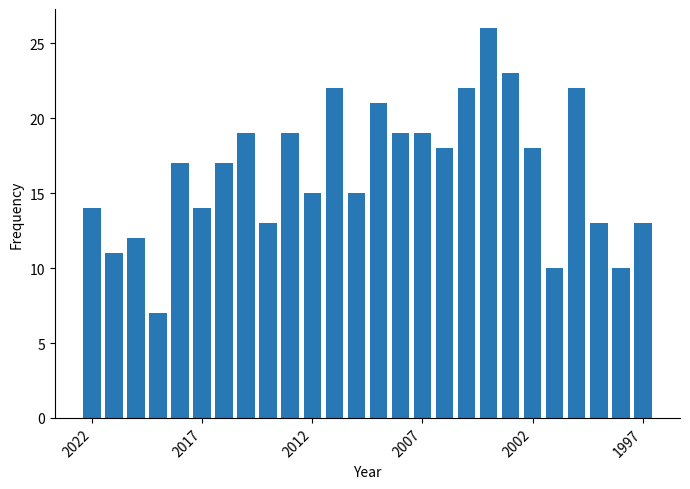

What is the maximum value shown in the chart?

26